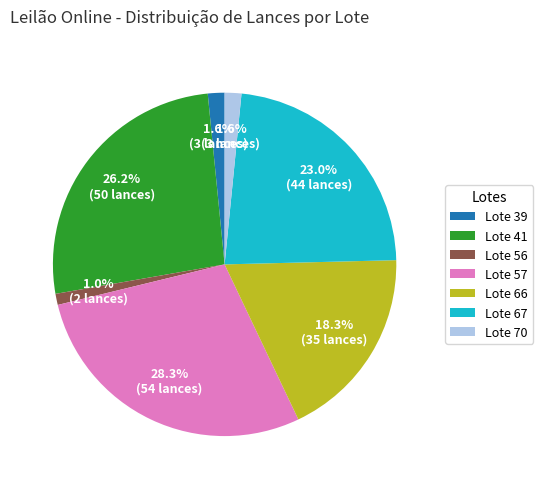

Which slice is the largest?

Lote 57